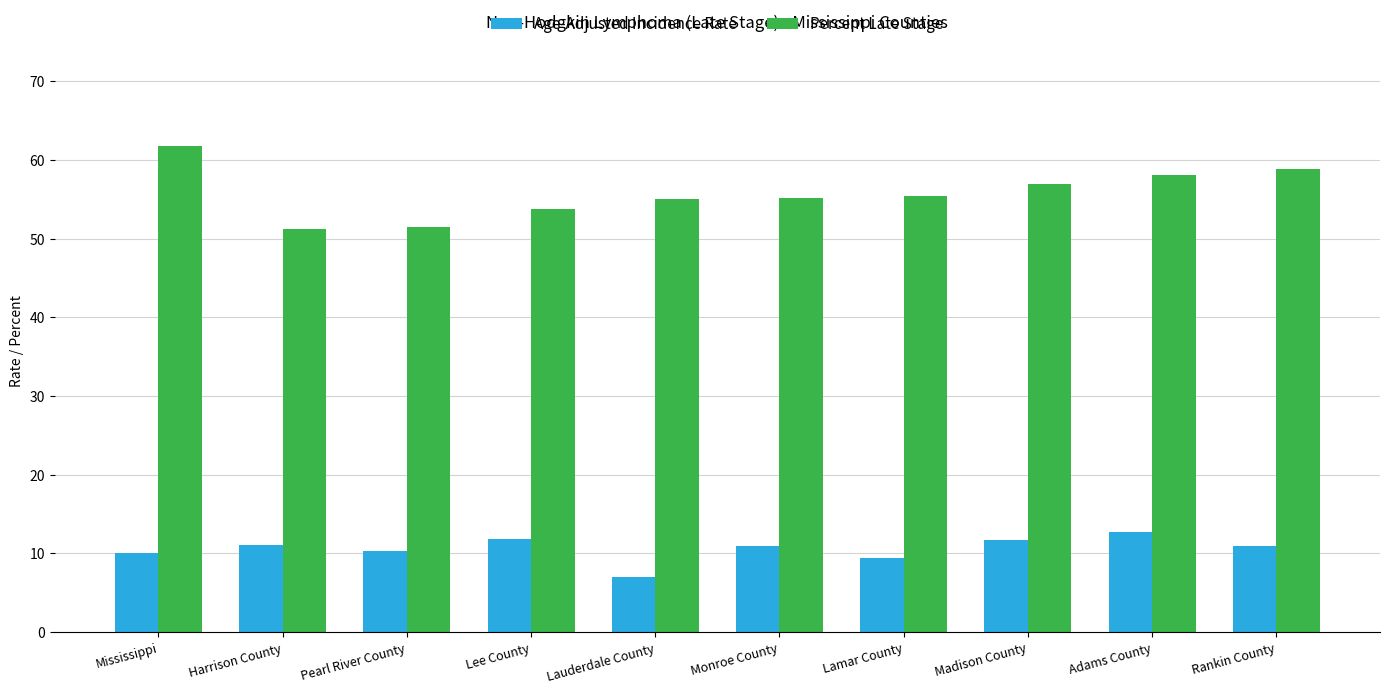

How many bars are there in total?

20